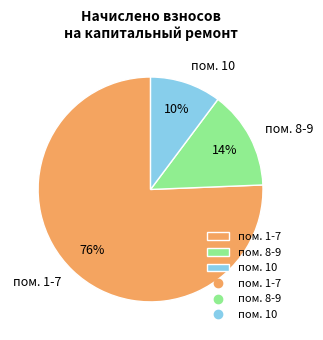

Is there a majority slice in this chart?

Yes